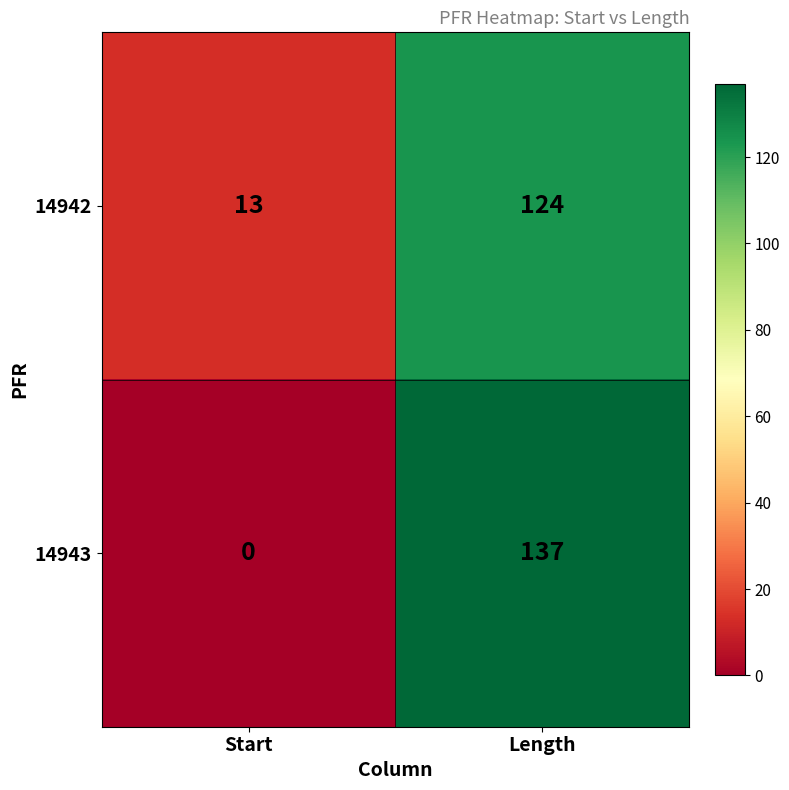

How many distinct data groups are displayed?

2